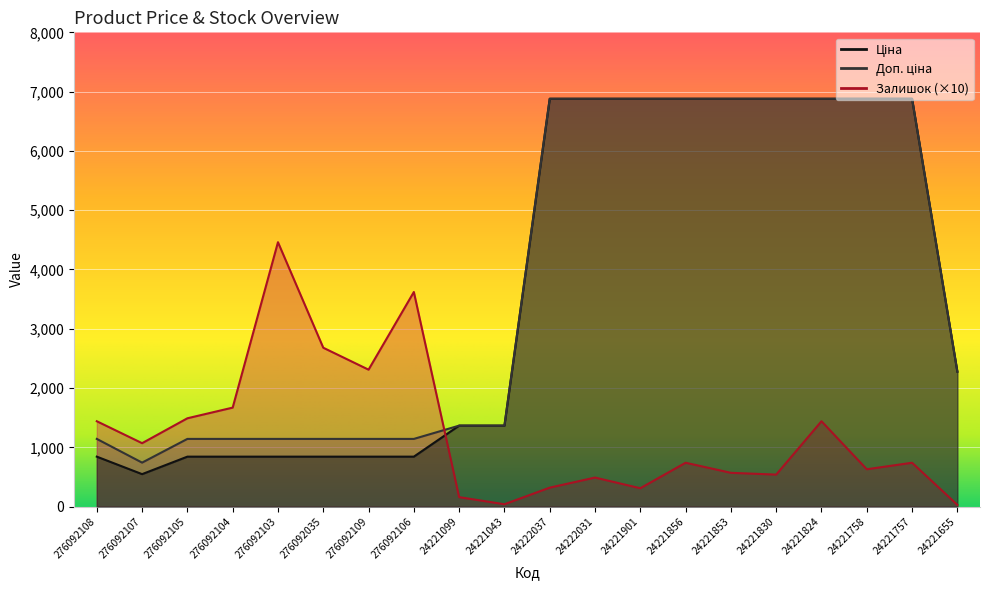

The Залишок series shows 30.0 at 24221655. True or false?

True